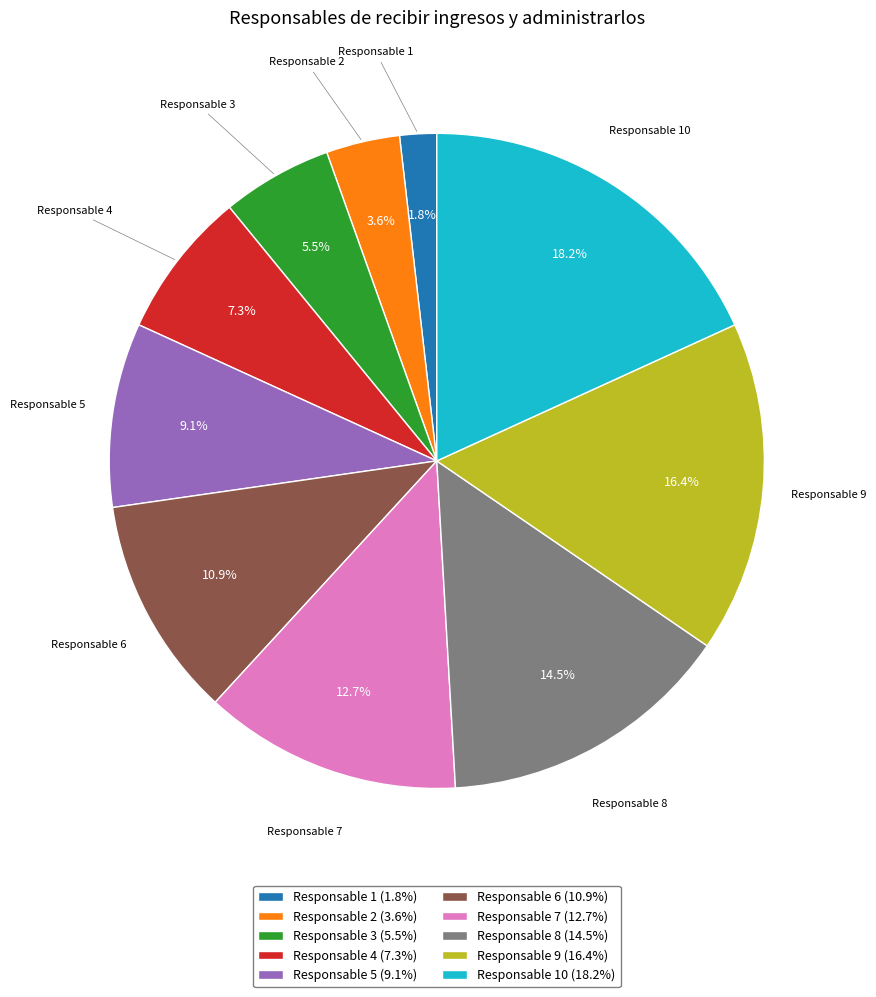

Which has a higher value, Responsable 1 (1.8%) or Responsable 10 (18.2%)?

Responsable 10 (18.2%)